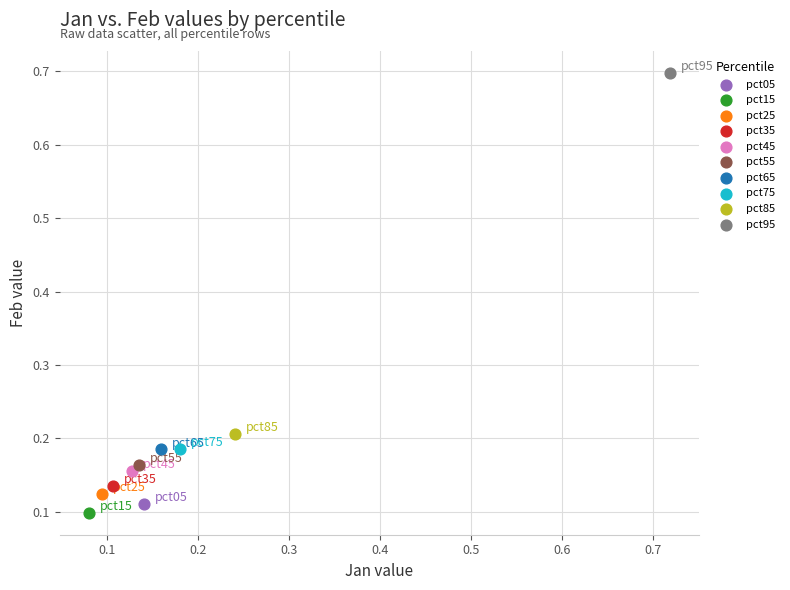

What are all the series names shown in the legend?

pct05, pct15, pct25, pct35, pct45, pct55, pct65, pct75, pct85, pct95